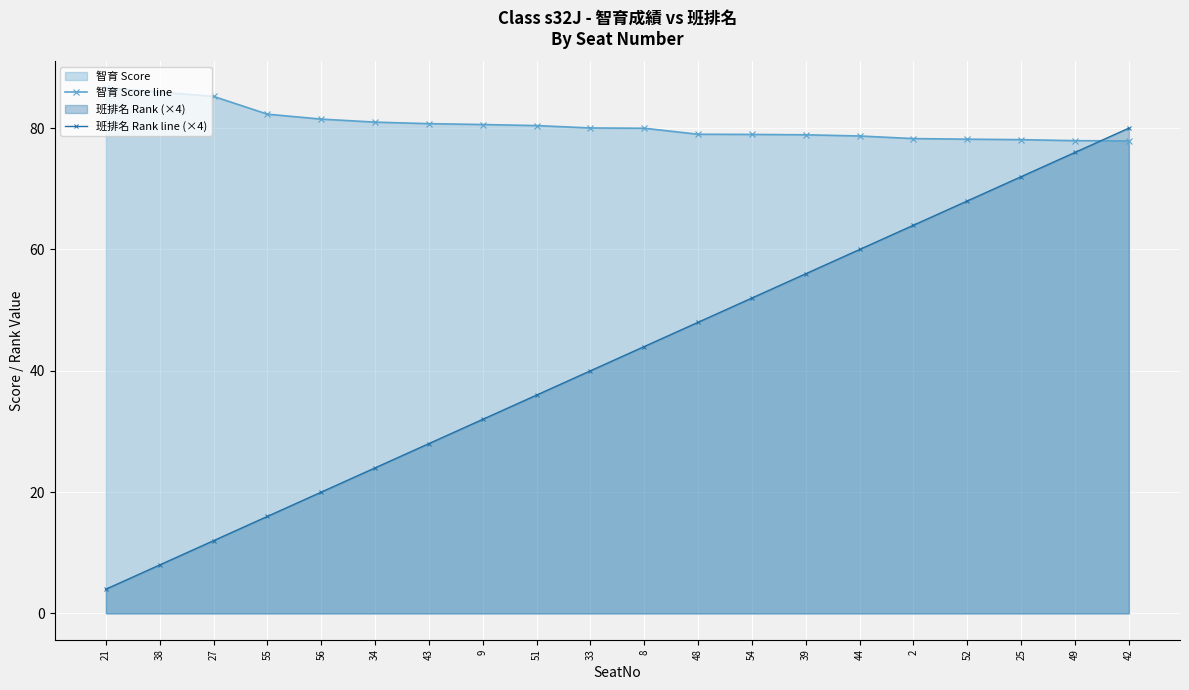

How many lines are shown in the chart?

2